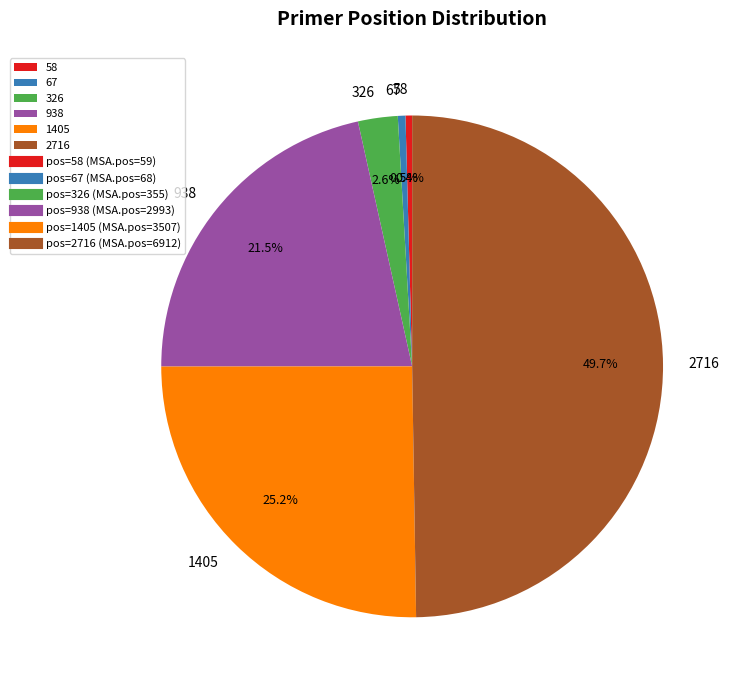

Count the number of slices in the pie.

6